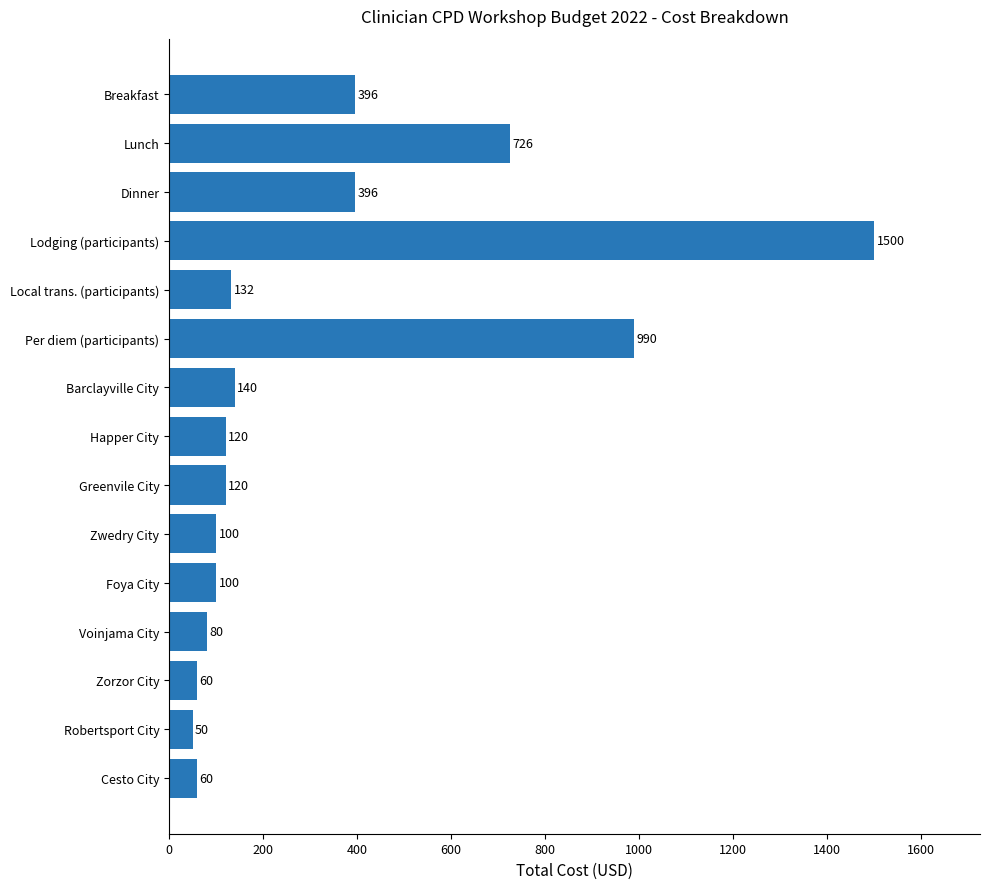

What is the label of the 10th bar from the top?

Zwedry City